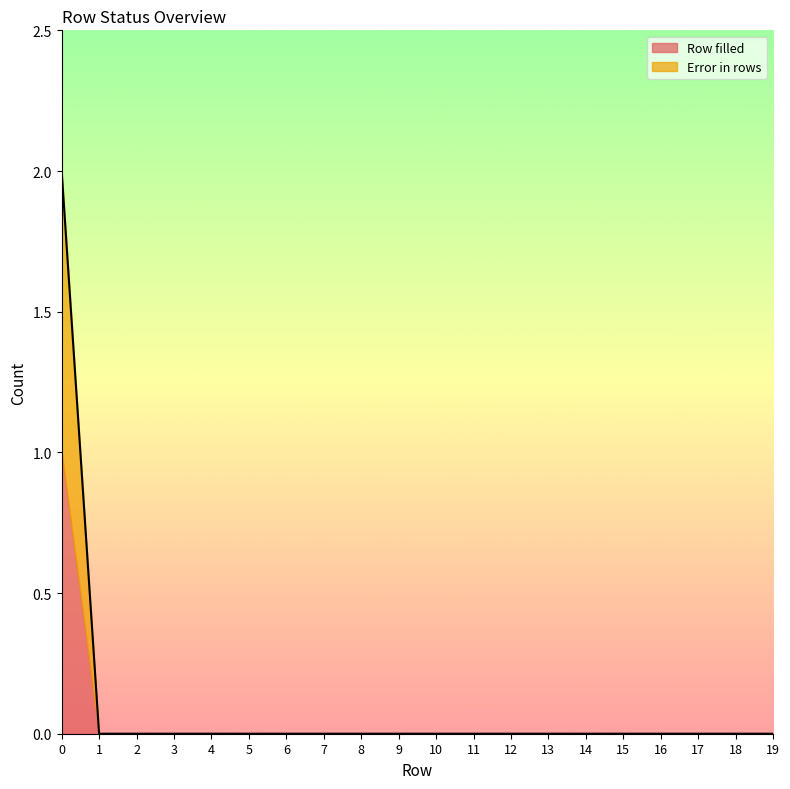

True or false: the data has more than 0 interior local peaks.

False